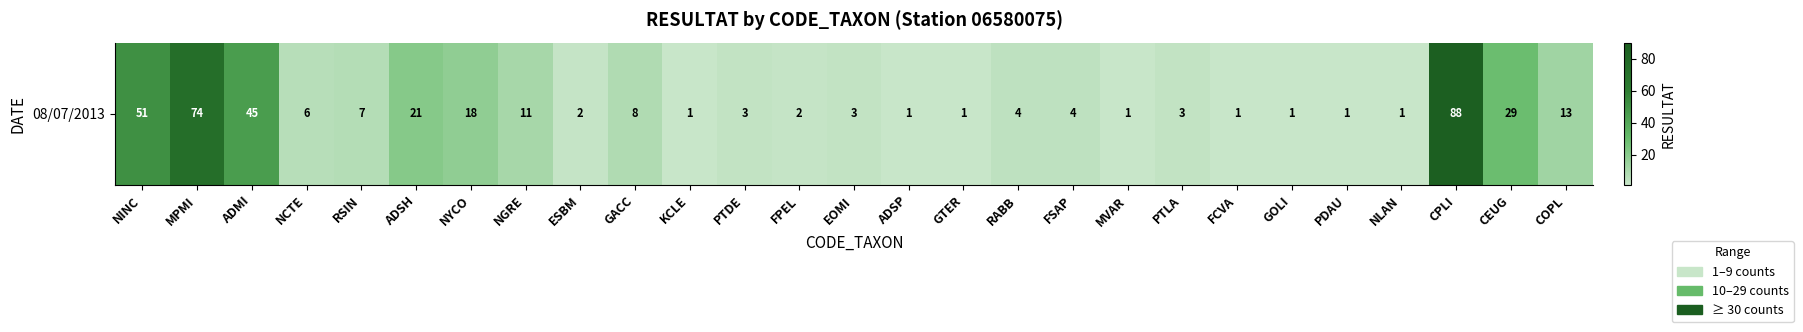

At which label is the value closest to 44?

ADMI